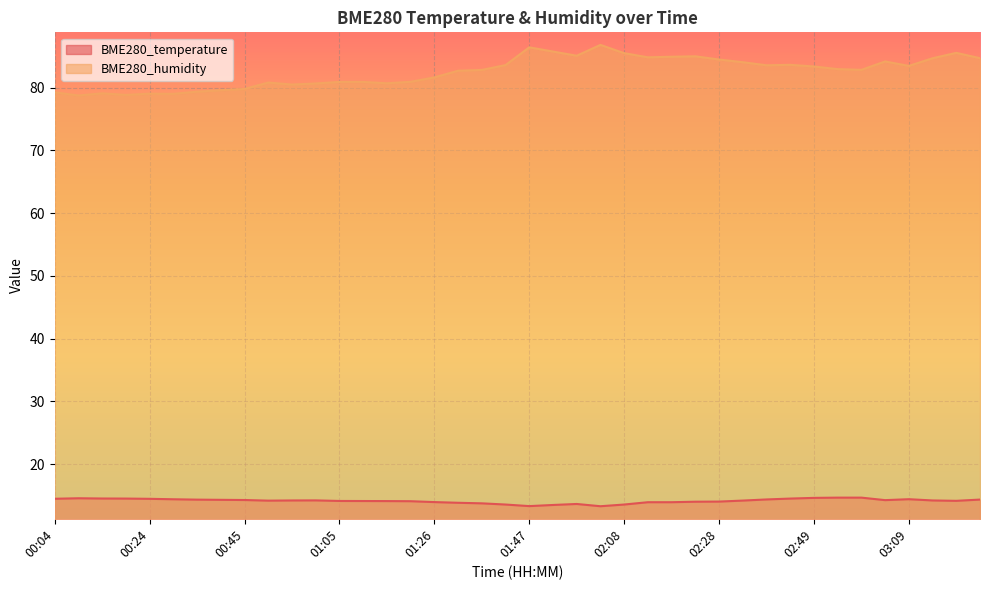

What is the sum of all BME280_temperature values?

566.0